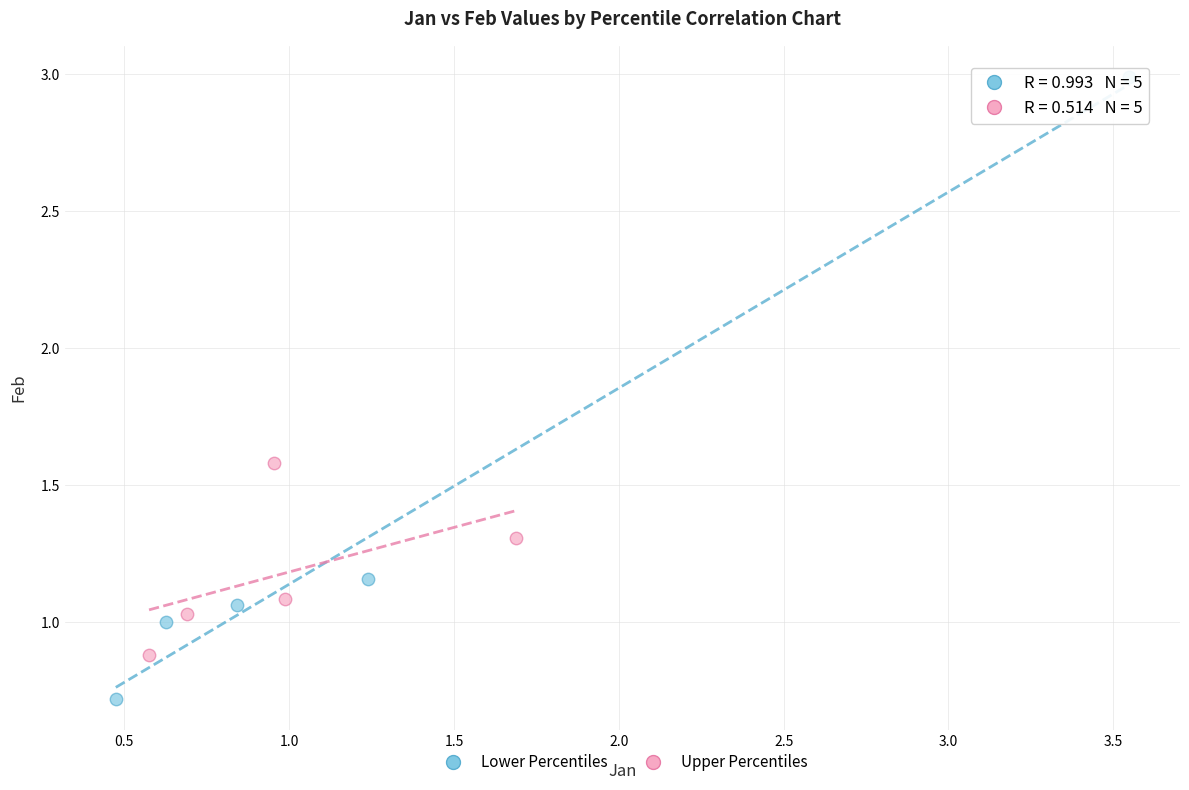

Which series reaches the minimum Y coordinate?

Lower Percentiles